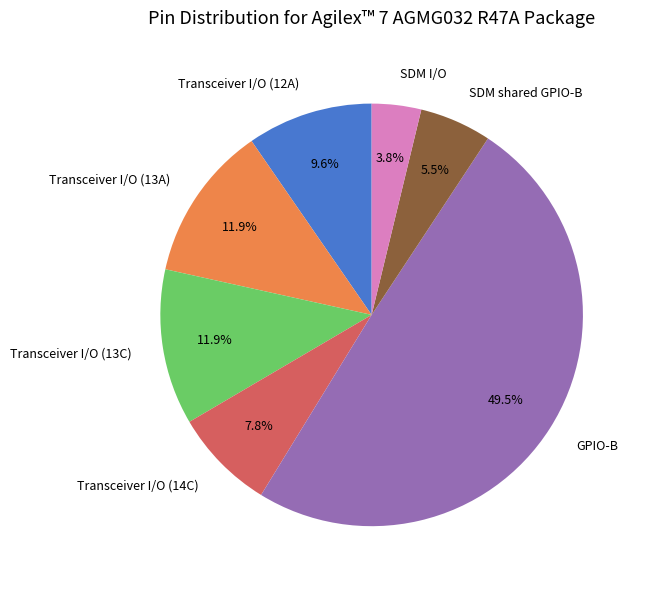

Is the sum of SDM shared GPIO-B and Transceiver I/O (13A) greater than half?

No